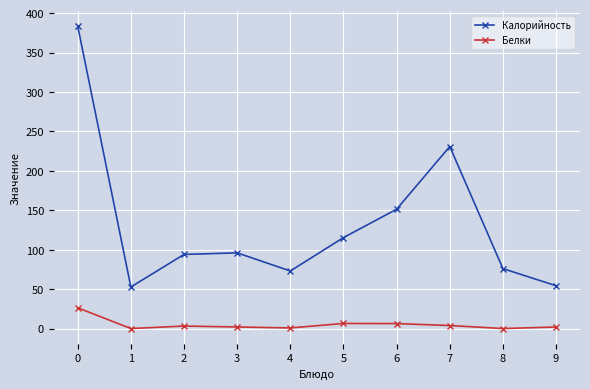

What value does the Белки series have at 7?

3.8